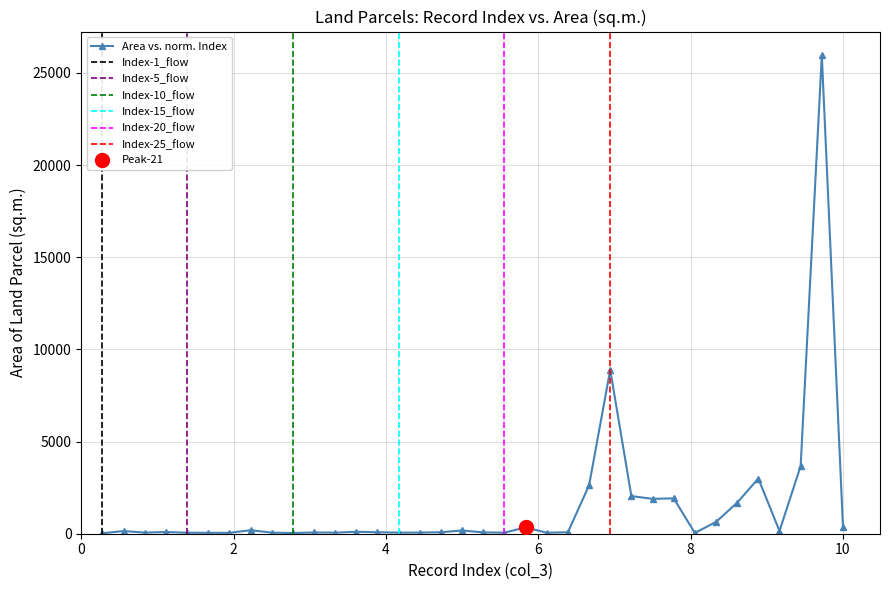

What is the maximum value for Area vs. norm. Index?

25949